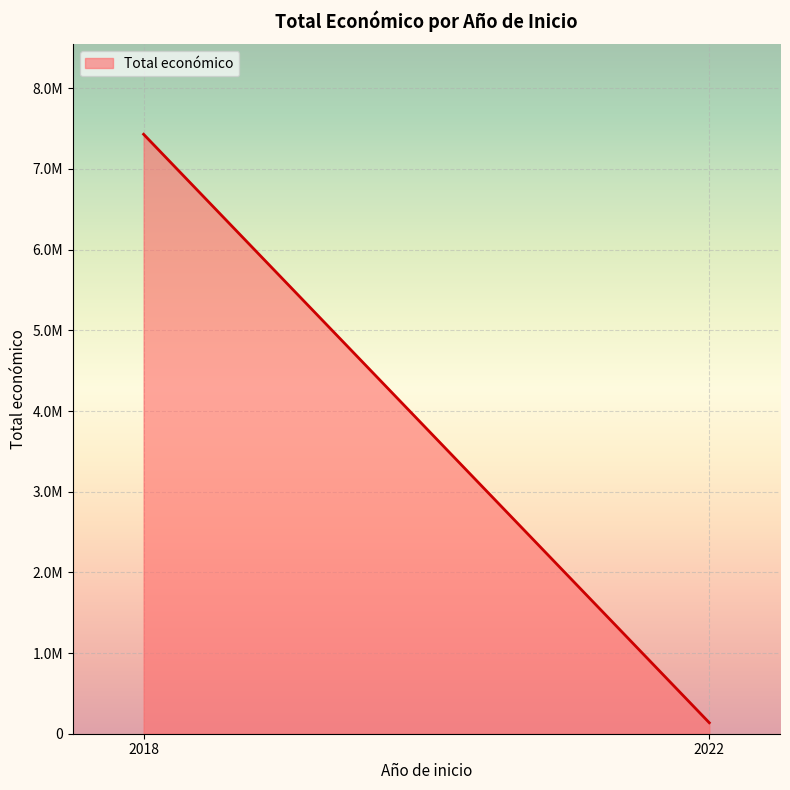

Rank the categories by value from highest to lowest.

2018, 2022